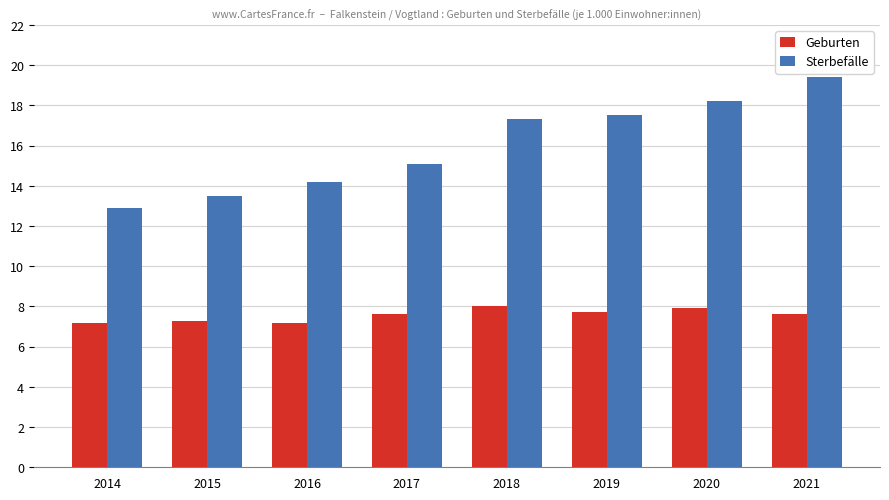

What is the maximum value for Geburten?

8.0